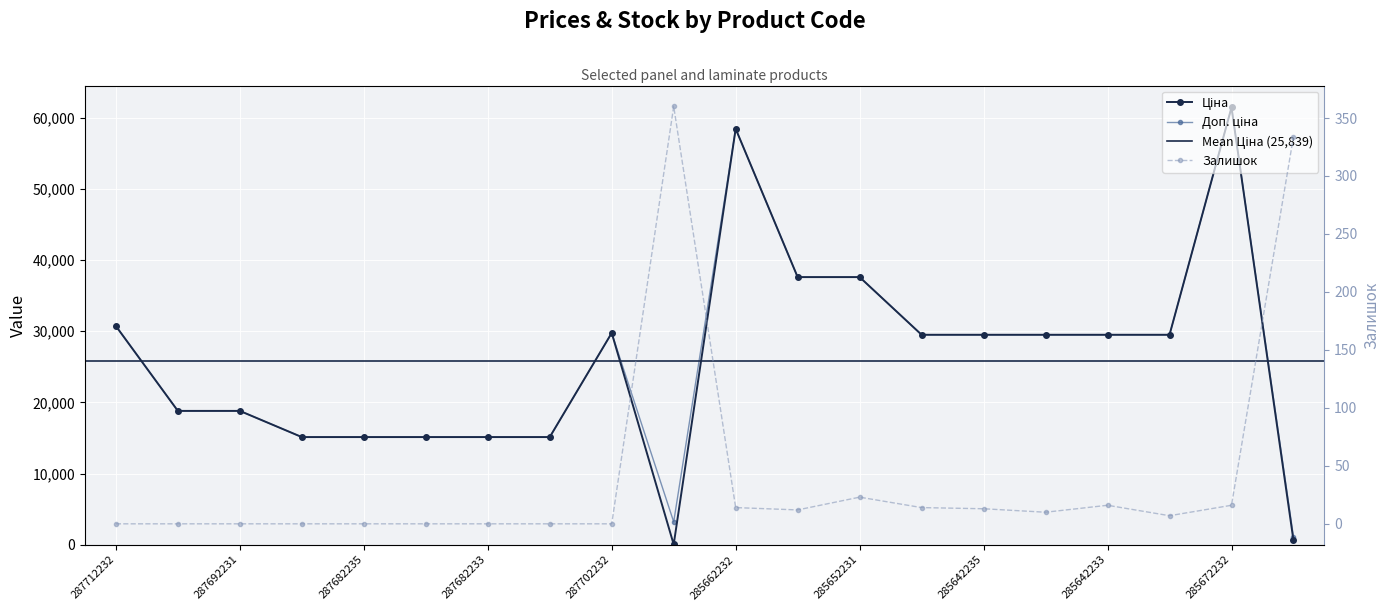

What is the difference between the maximum and minimum values in the Ціна series?

61402.2